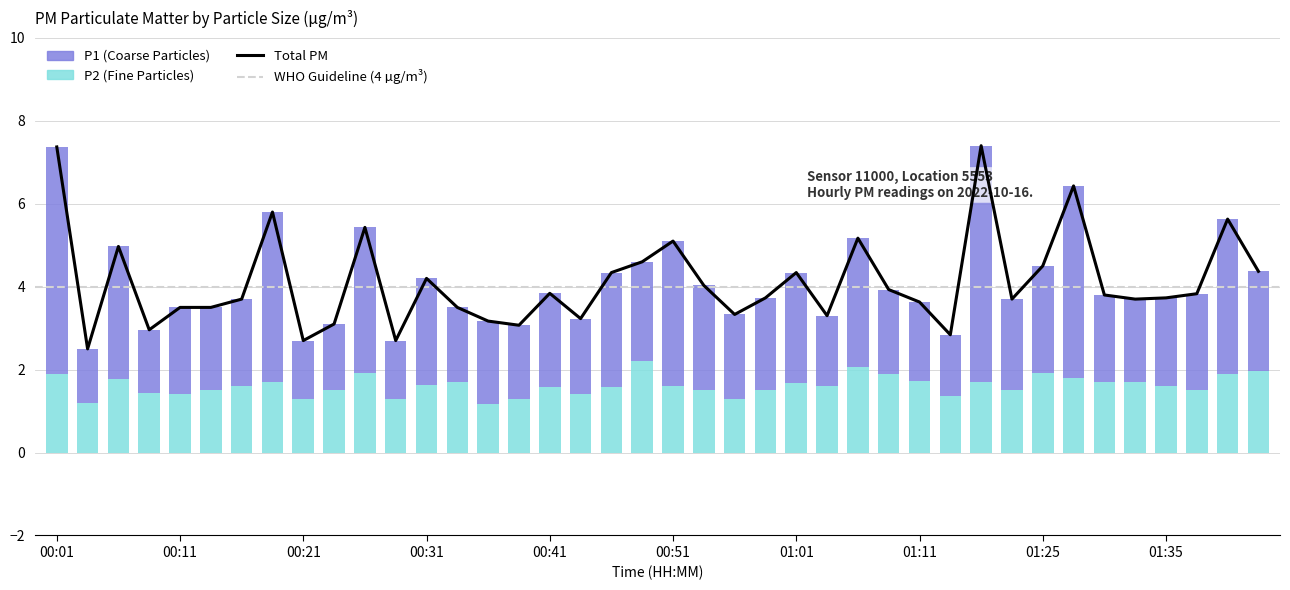

Which series has the widest spread of values?

P1